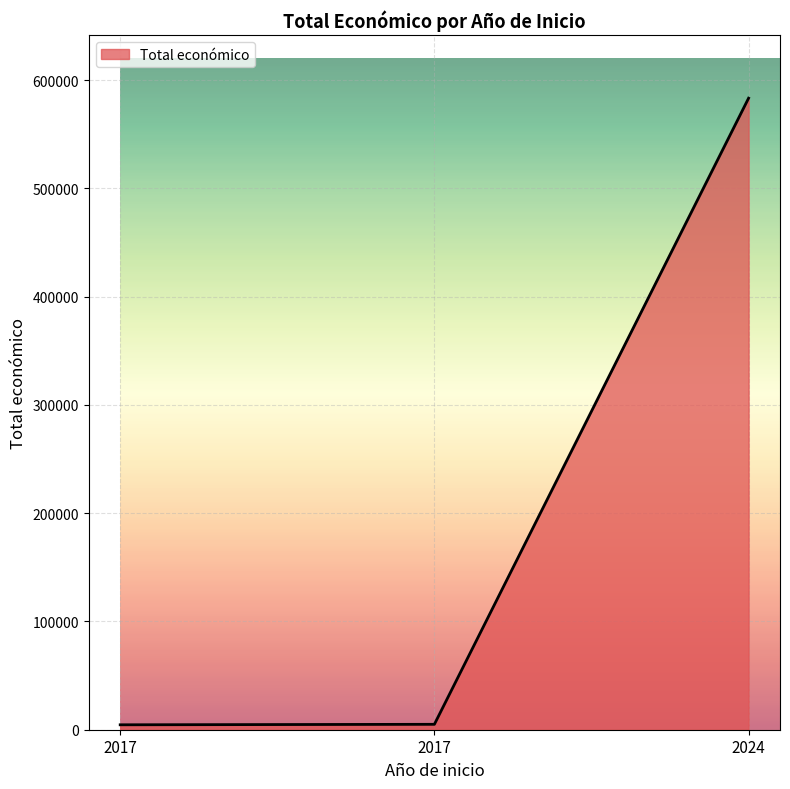

Rank the categories by value from highest to lowest.

2024, 2017, 2017